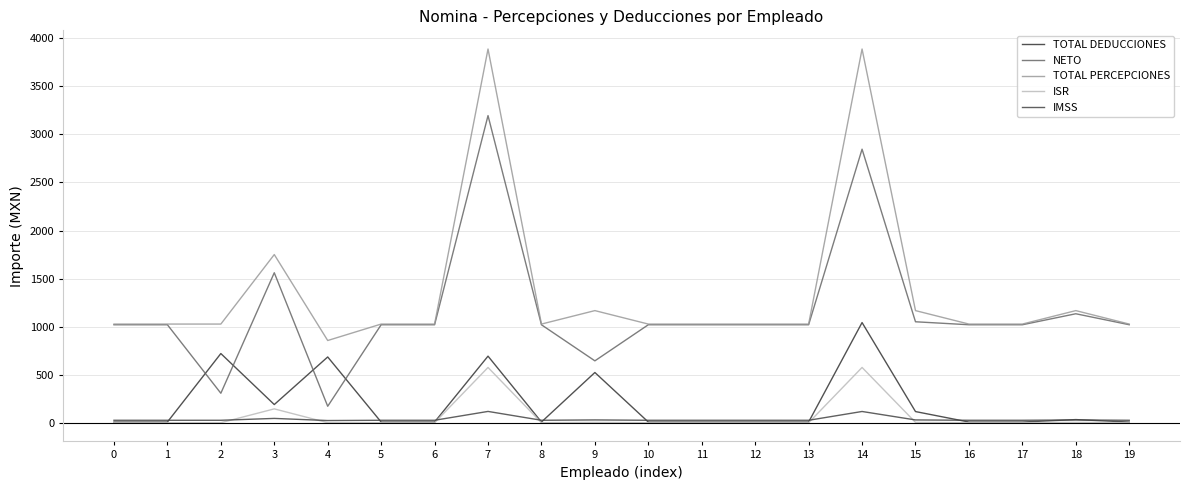

True or false: TOTAL PERCEPCIONES and ISR intersect in this chart.

False